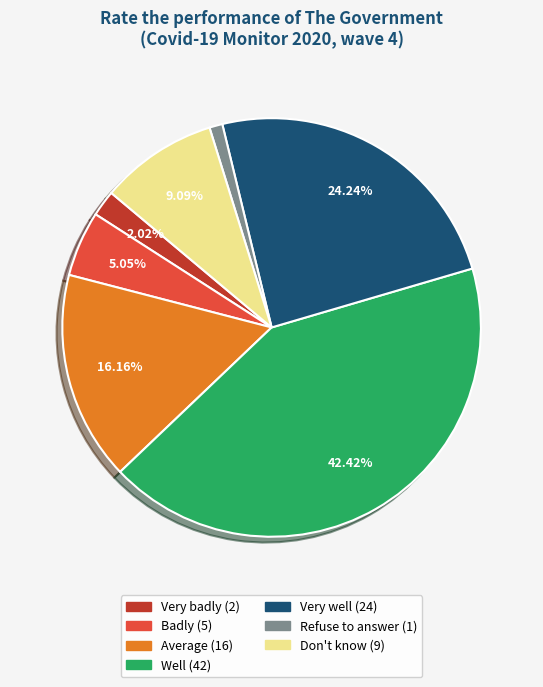

Is Badly the majority of the pie?

No